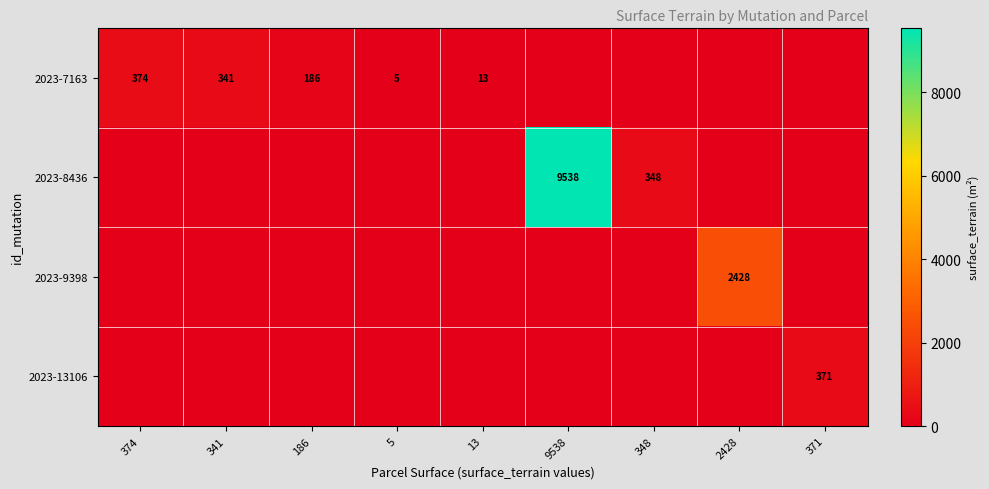

The value of 2023-7163 at 341 is 341. True or false?

True